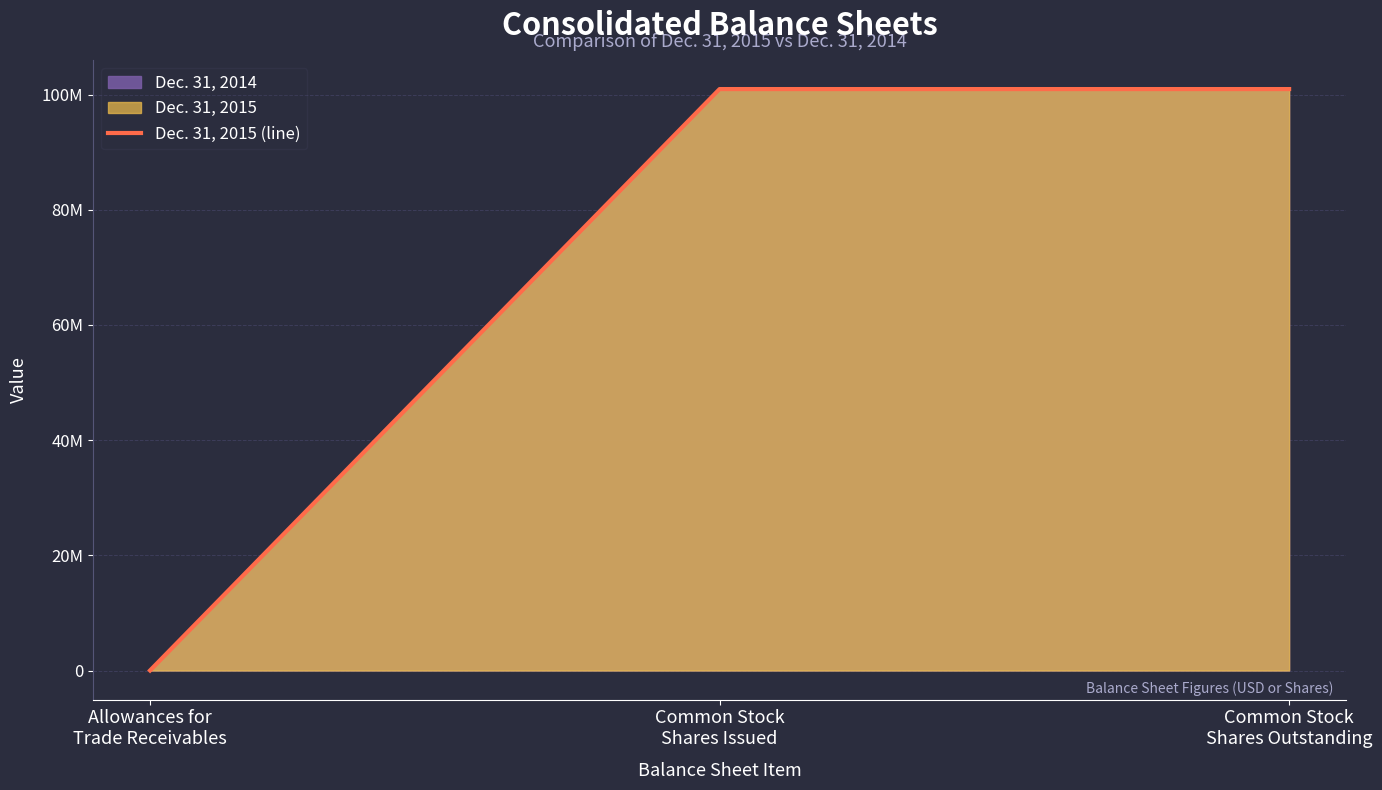

Which label corresponds to the smallest value in the chart?

Allowances for
Trade Receivables